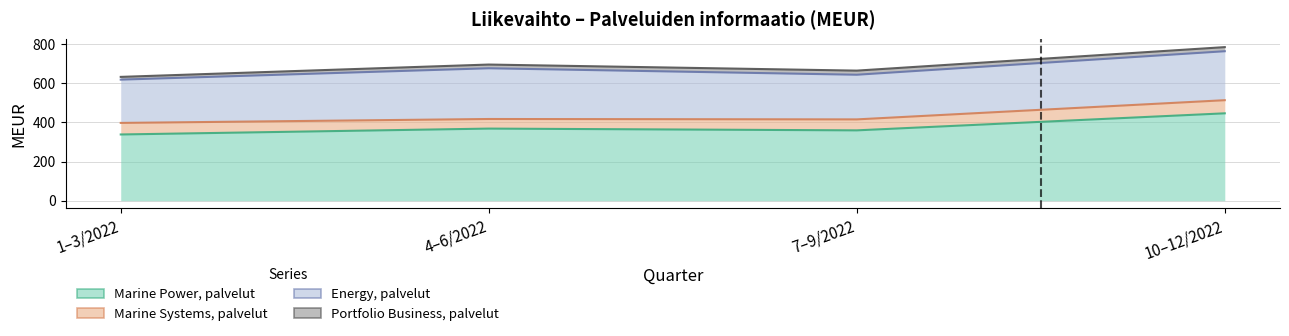

Reading left to right, extract all data points from this chart.

Marine Power, palvelut: 338	368	359	446
Marine Systems, palvelut: 59	49	56	67
Energy, palvelut: 221	259	228	250
Portfolio Business, palvelut: 14	19	21	21